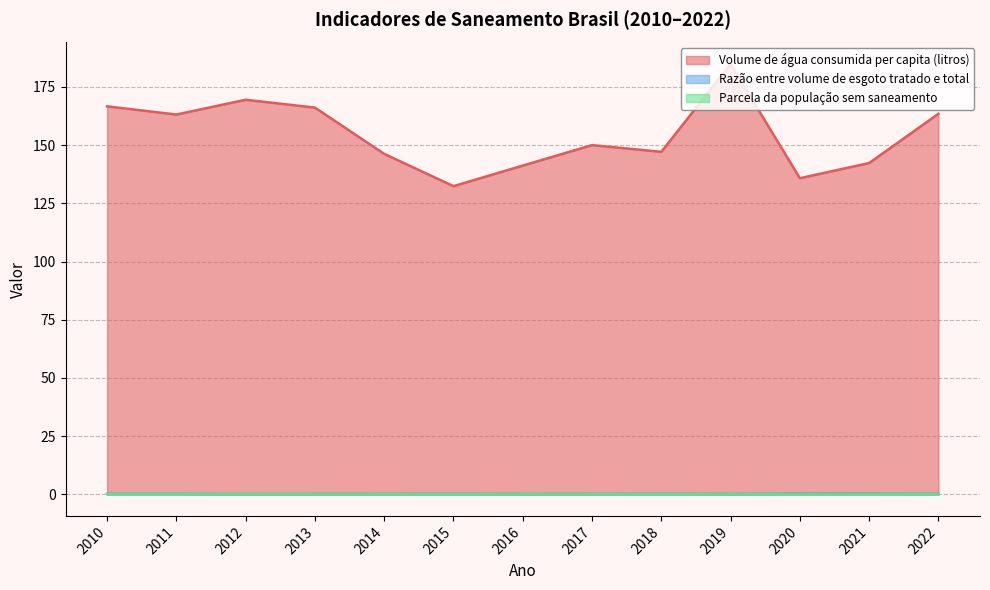

What is the difference between the maximum and minimum values in the Parcela da população sem saneamento series?

0.1